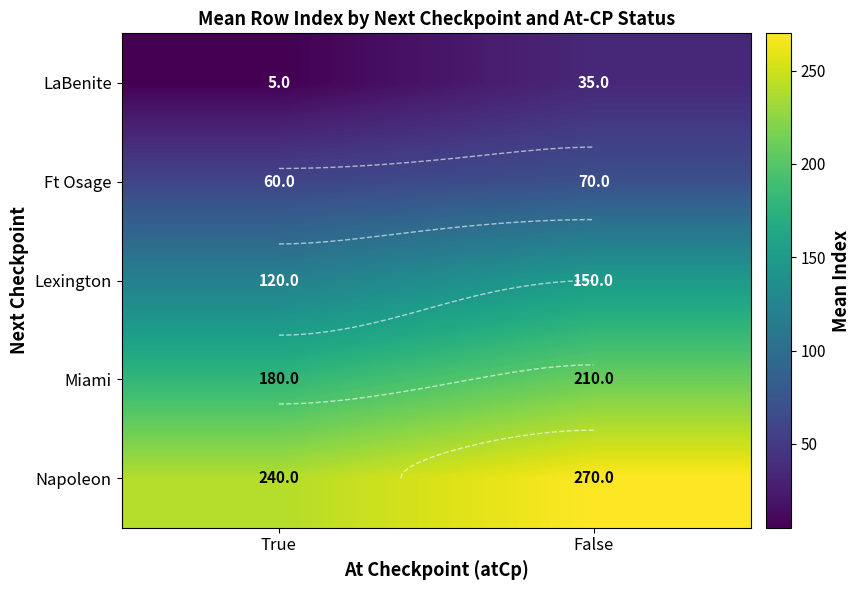

At False, list the series in order from largest to smallest.

Napoleon, Miami, Lexington, Ft Osage, LaBenite